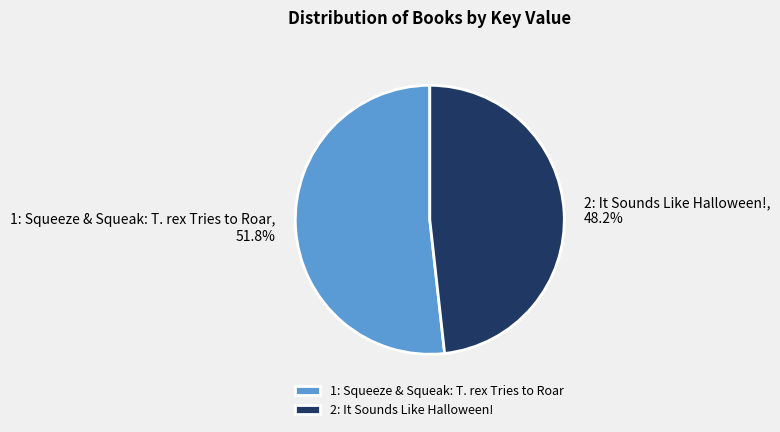

To the nearest percent, what portion does 2: It Sounds Like Halloween! represent?

48%